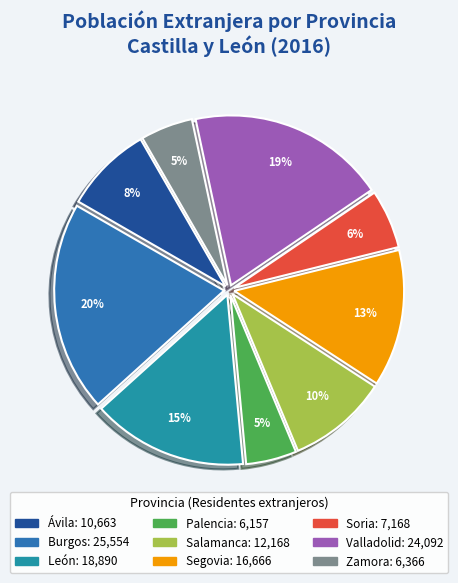

Combined, do León and Burgos account for over 50%?

No